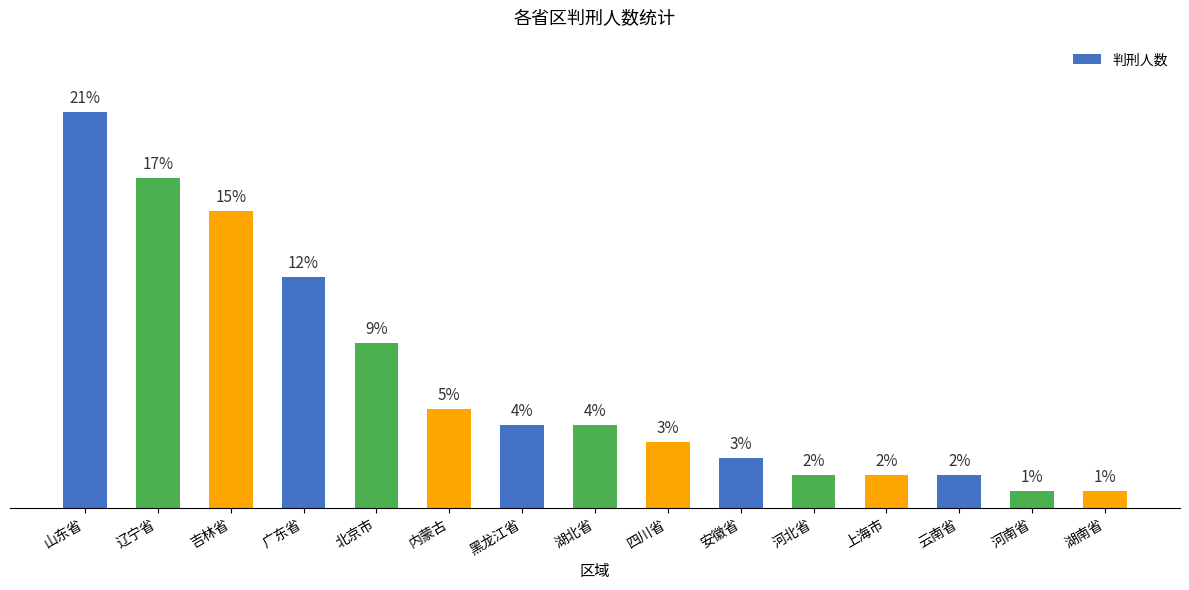

Which label corresponds to the largest value in the chart?

山东省